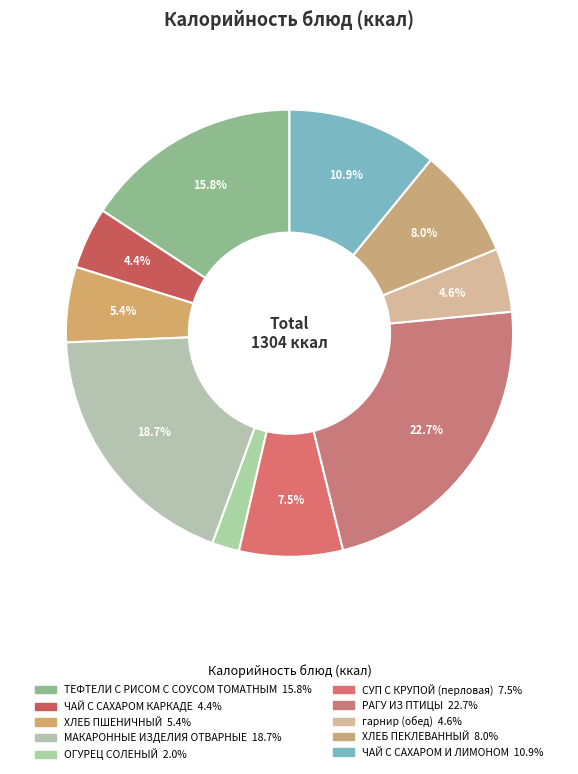

What is the change in value from ОГУРЕЦ СОЛЕНЫЙ to РАГУ ИЗ ПТИЦЫ?

+270.1